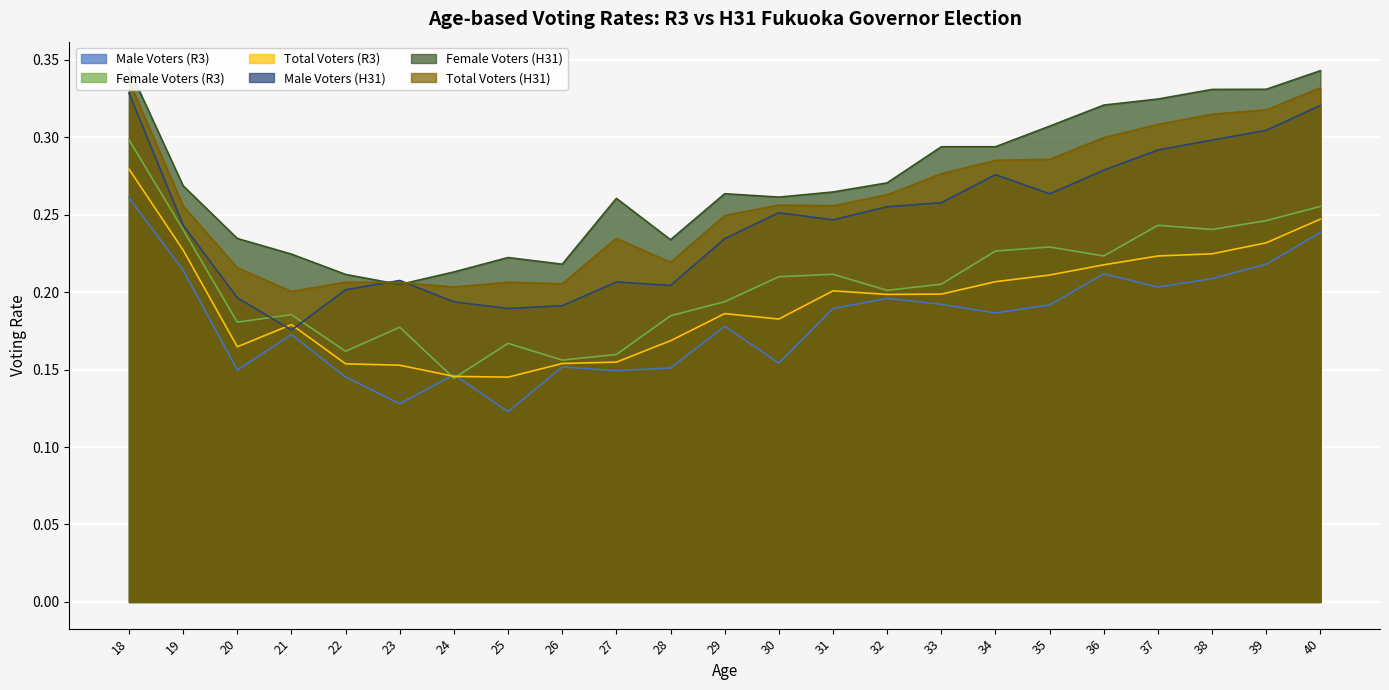

What are all the series names shown in the legend?

Male Voters (R3), Female Voters (R3), Total Voters (R3), Male Voters (H31), Female Voters (H31), Total Voters (H31)